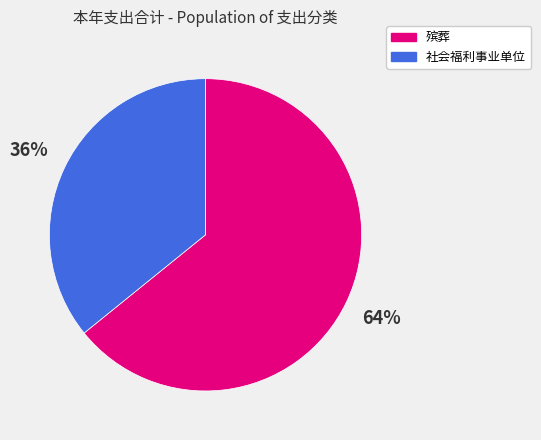

To the nearest percent, what percentage of the pie is 社会福利事业单位?

36%